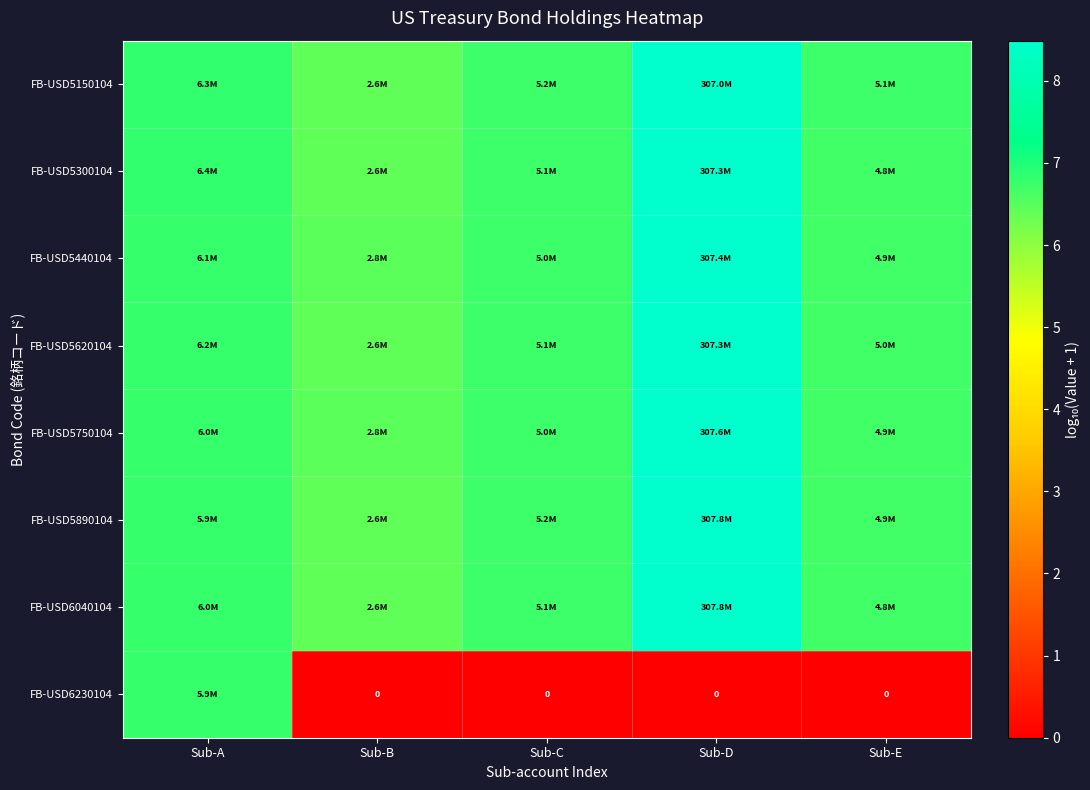

How many series are shown in this chart?

8